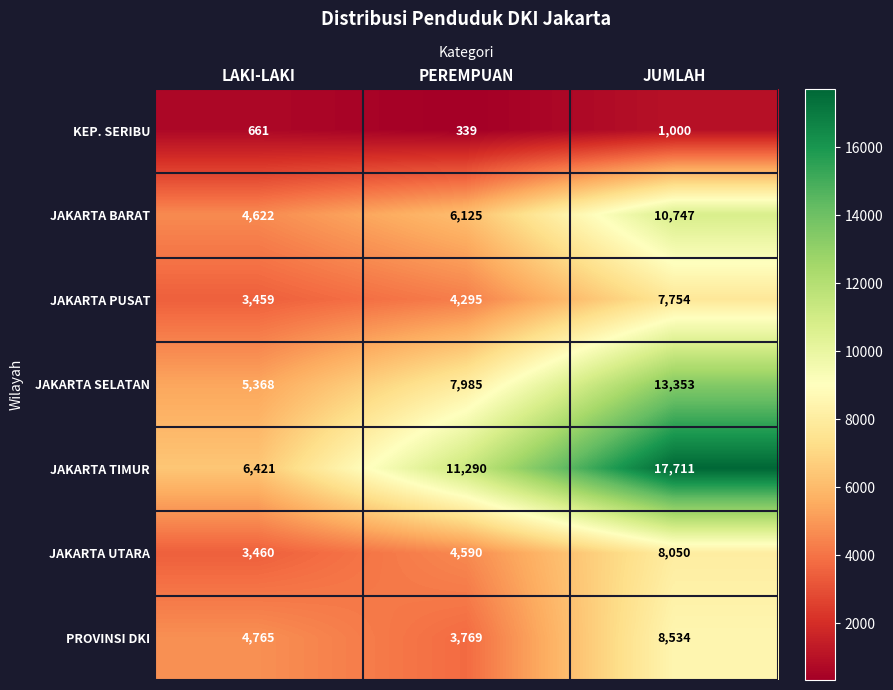

Is it true that KEP. SERIBU equals 523 at JUMLAH?

False